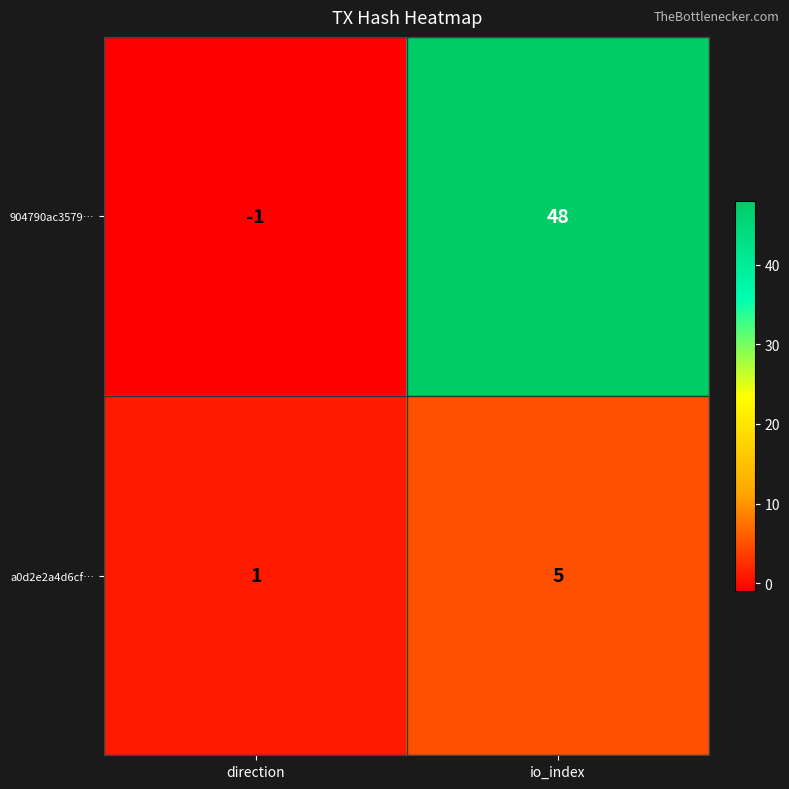

List the labels in order of 904790ac3579… value, smallest first.

direction, io_index